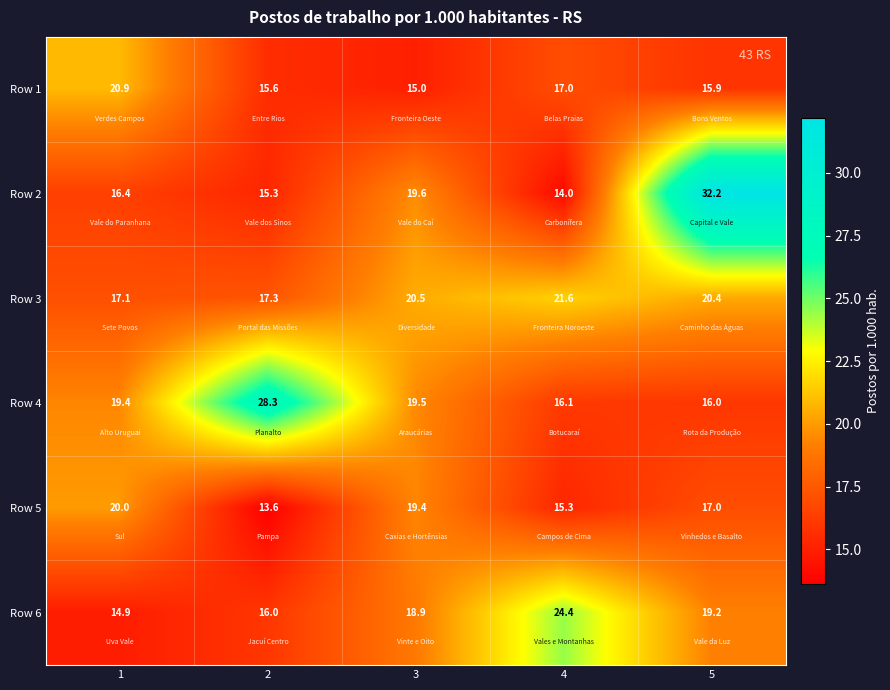

Which series has the widest spread of values?

Row 2